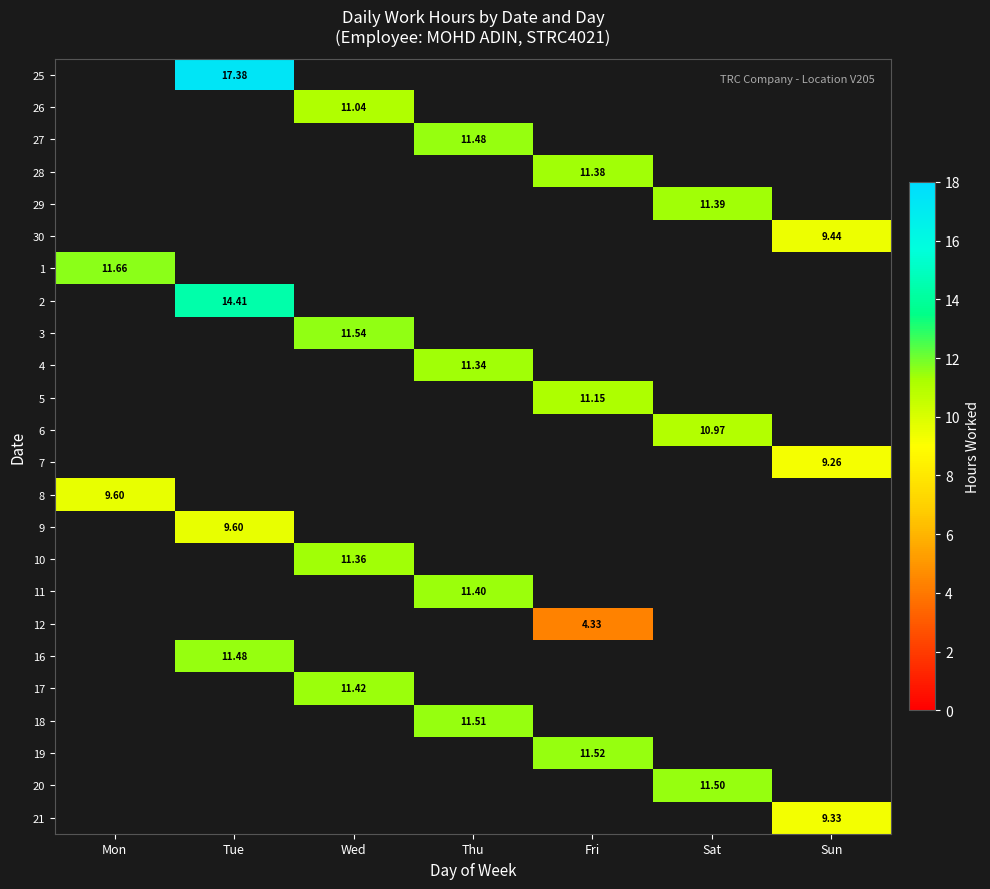

What is the maximum value shown in the chart?

17.4